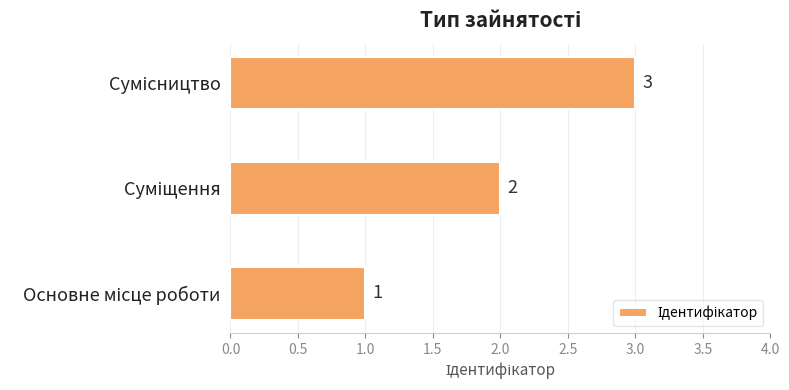

How many categories are shown in the chart?

3